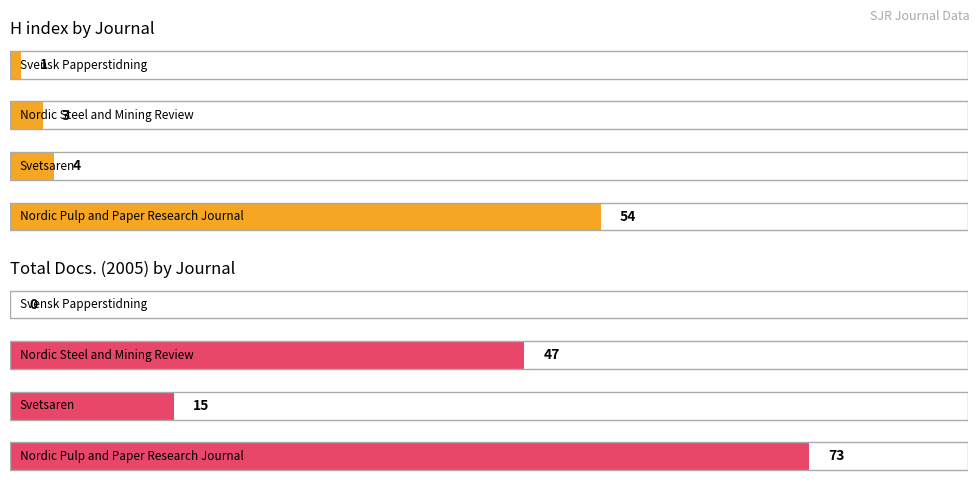

What are all the series names shown in the legend?

H index, Total Docs. (2005)